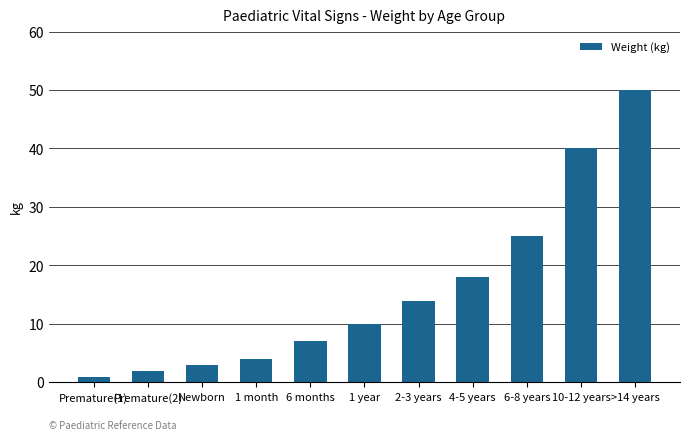

What is the sum of the values at 4-5 years and Premature(2)?

20